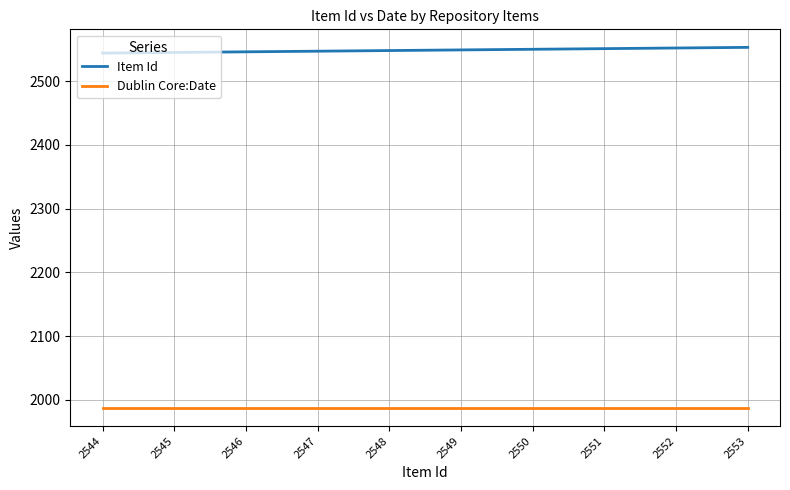

Is the value of Item Id at 2545 greater than the value of Dublin Core:Date at 2549?

Yes